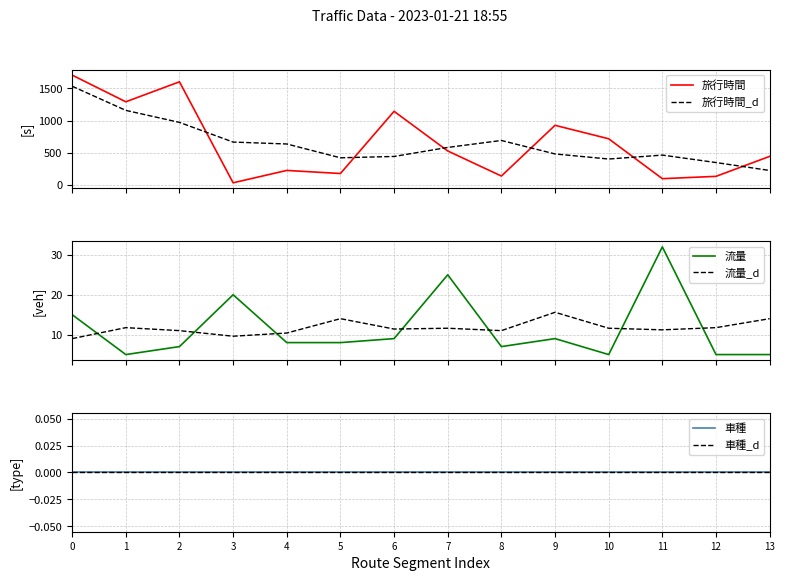

What is the difference between the second highest and minimum values in the 流量 series?

20.0